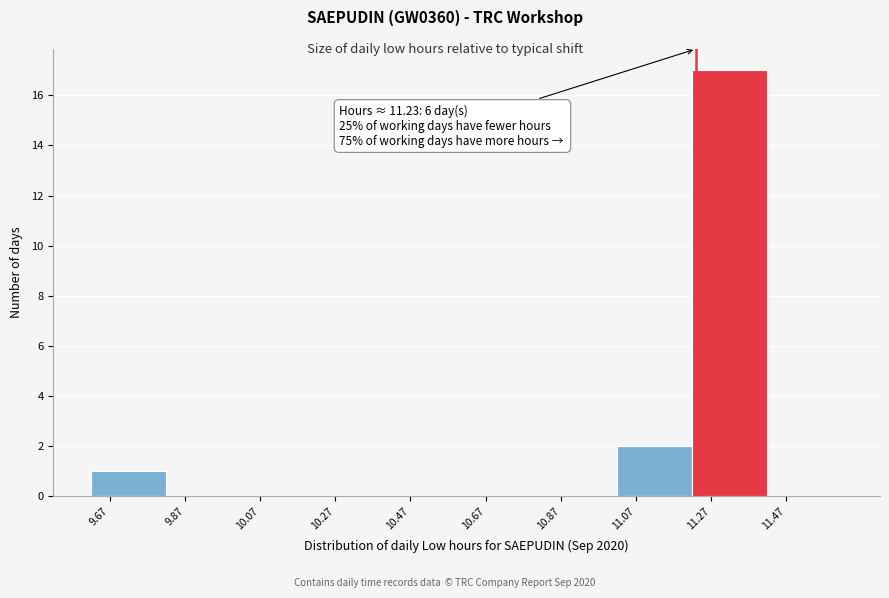

Over which range of the x-axis is the bar tallest?

11.22 to 11.42